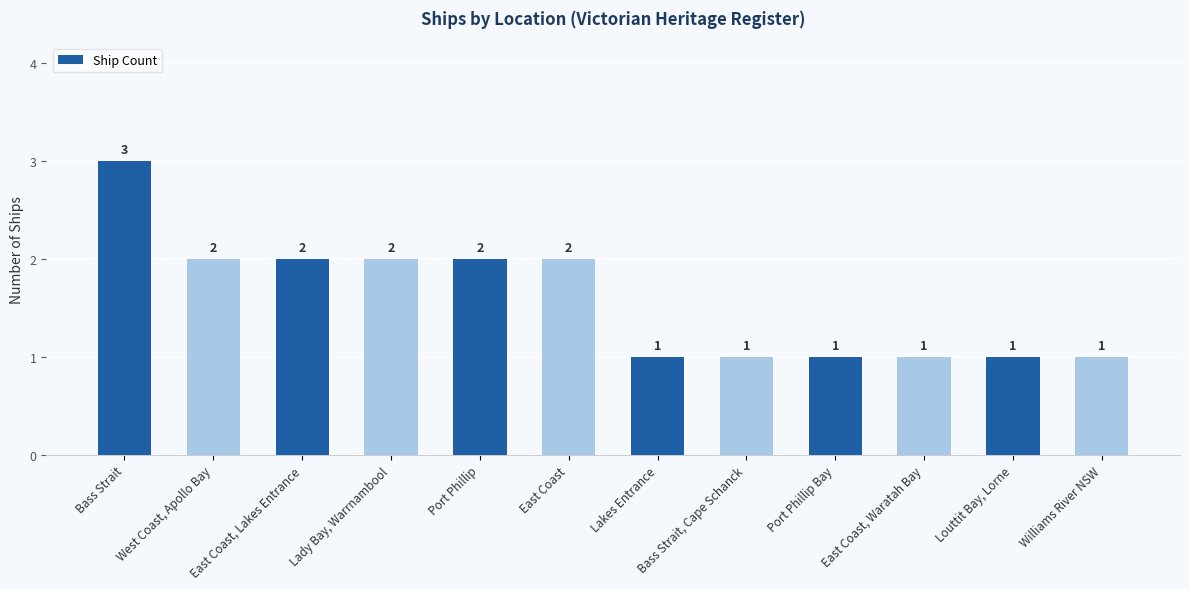

How many values are between 1 and 2?

11